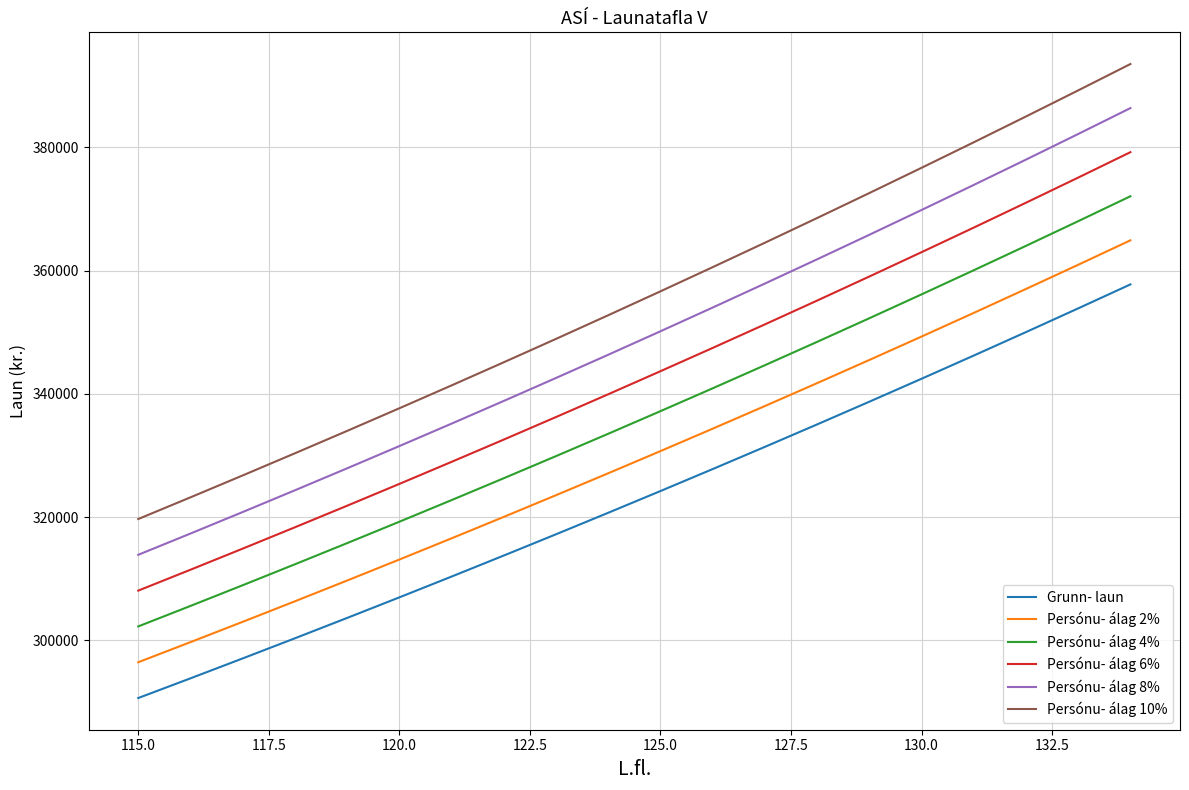

Reading left to right, extract all data points from this chart.

Grunn- laun: 290616	293813	297045	300313	303616	306956	310332	313746	317197	320688	324215	327781	331386	335031	338717	342443	346209	350018	353868	357760
Persónu- álag 2%: 296428	299690	302986	306319	309688	313096	316539	320021	323541	327101	330699	334337	338014	341732	345491	349292	353133	357018	360946	364915
Persónu- álag 4%: 302241	305566	308927	312326	315761	319234	322746	326296	329886	333515	337183	340892	344642	348432	352265	356141	360058	364019	368023	372070
Persónu- álag 6%: 308053	311442	314868	318332	321833	325373	328953	332571	336229	339928	343668	347448	351270	355133	359040	362990	366981	371019	375100	379225
Persónu- álag 8%: 313866	317318	320809	324338	327906	331514	335159	338845	342573	346342	350151	354003	357898	361834	365815	369839	373906	378019	382177	386381
Persónu- álag 10%: 319678	323194	326750	330345	333978	337652	341365	345120	348917	352756	356635	360559	364525	368534	372589	376688	380830	385020	389255	393536